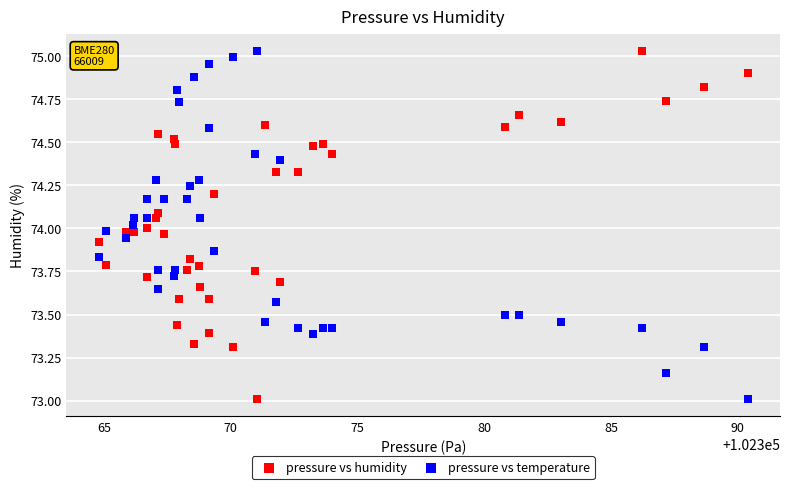

What is the X range (max minus min) for the scatter plot?

25.6